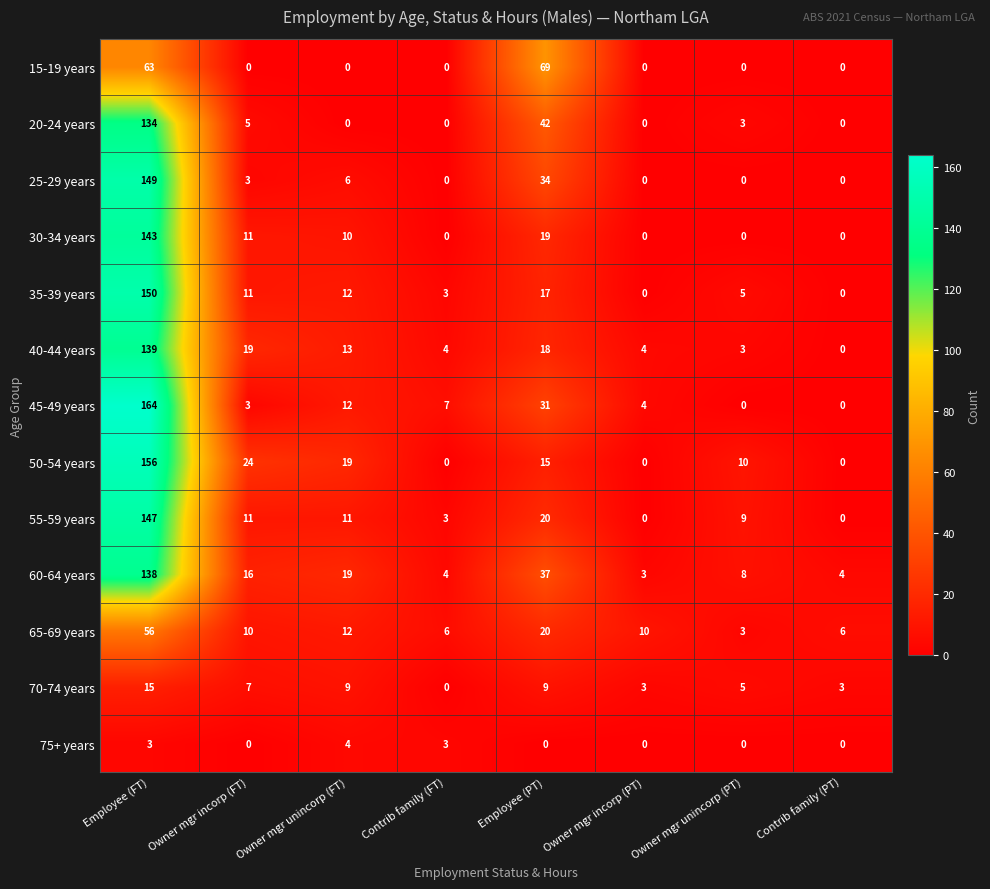

What is the sum of the 70-74 years values at Owner mgr unincorp (FT) and Employee (PT)?

18